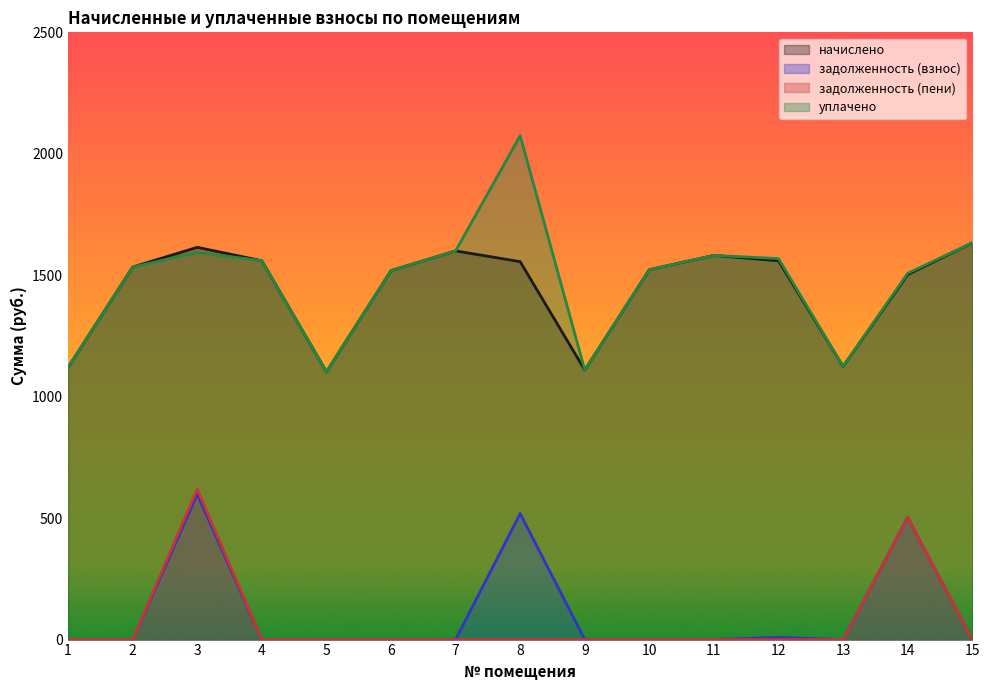

Does the chart display data point markers on the line(s)?

No